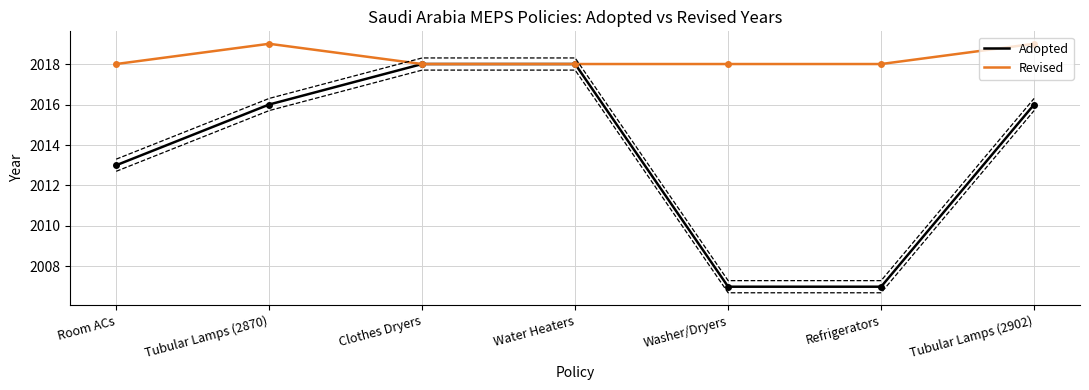

Which category has the lowest value in the Adopted series?

Washer/Dryers